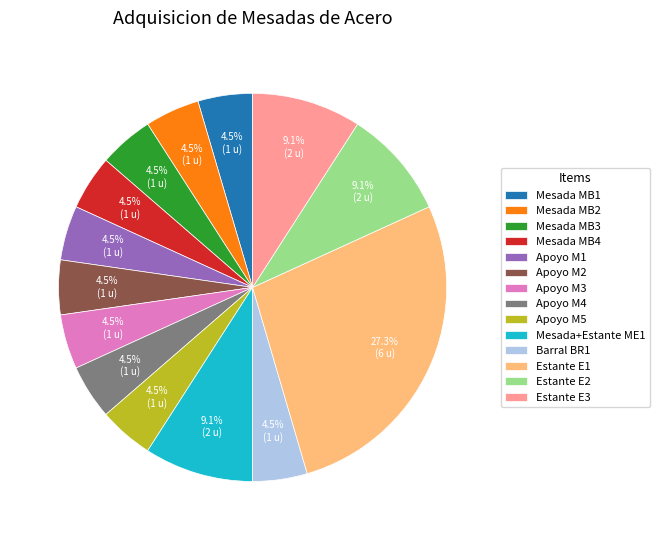

Is there a majority slice in this chart?

No